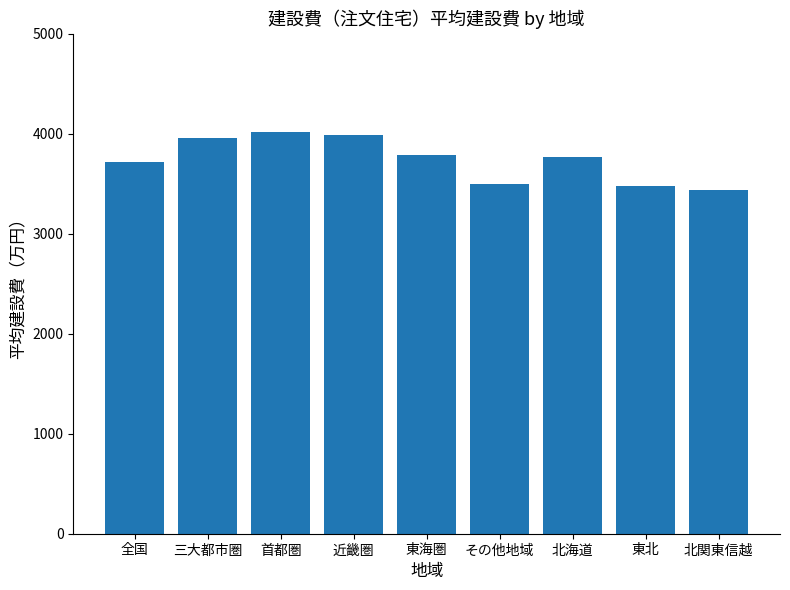

Is it true that the value at 東北 is 3479.4?

True